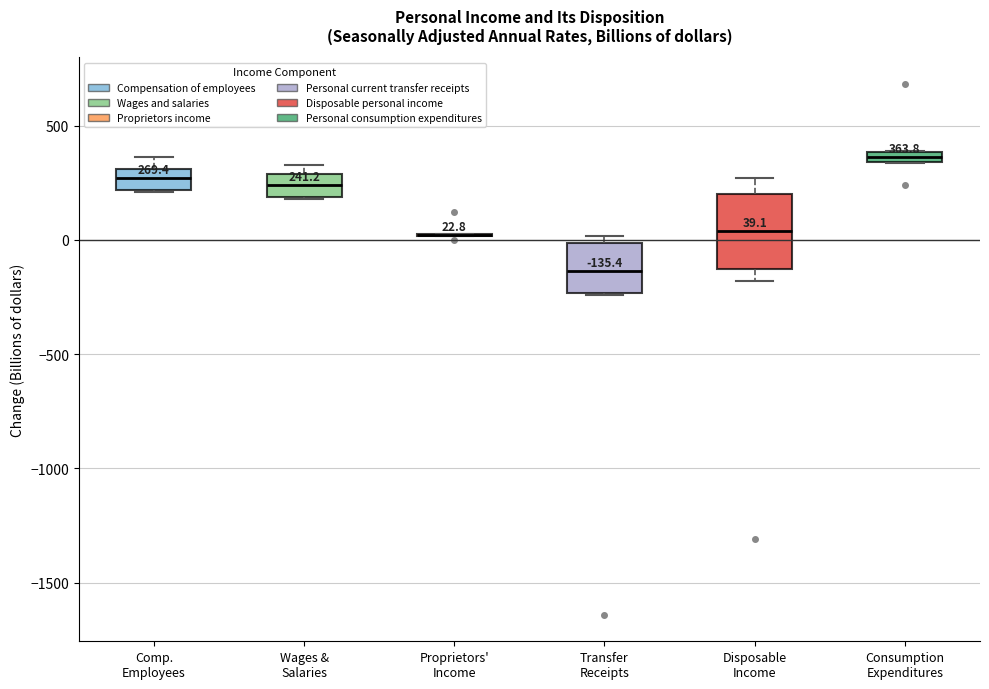

Which box is the tallest, from its lower edge to its upper edge?

Disposable Income